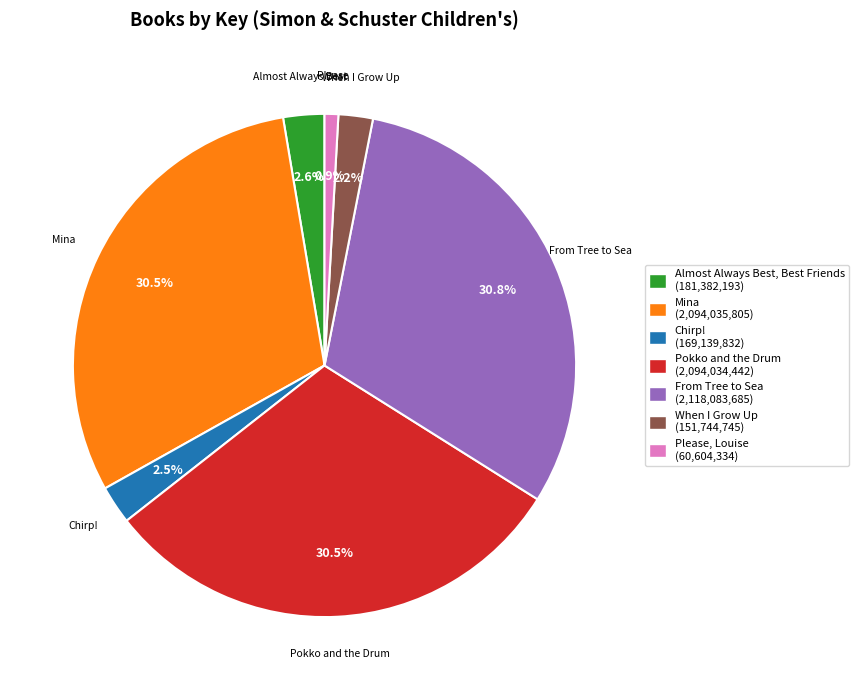

Does any single category account for the majority?

No